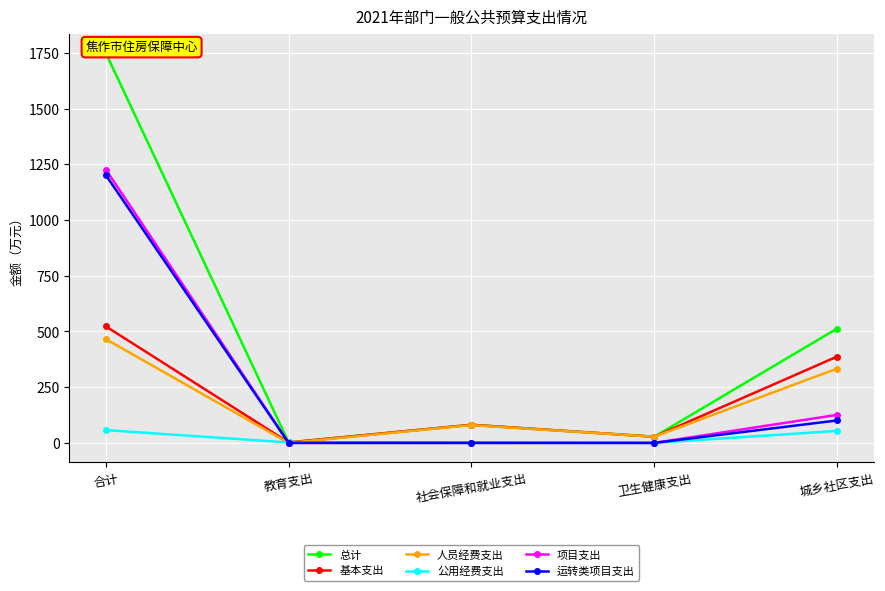

What value does the 人员经费支出 series have at 城乡社区支出?

333.4